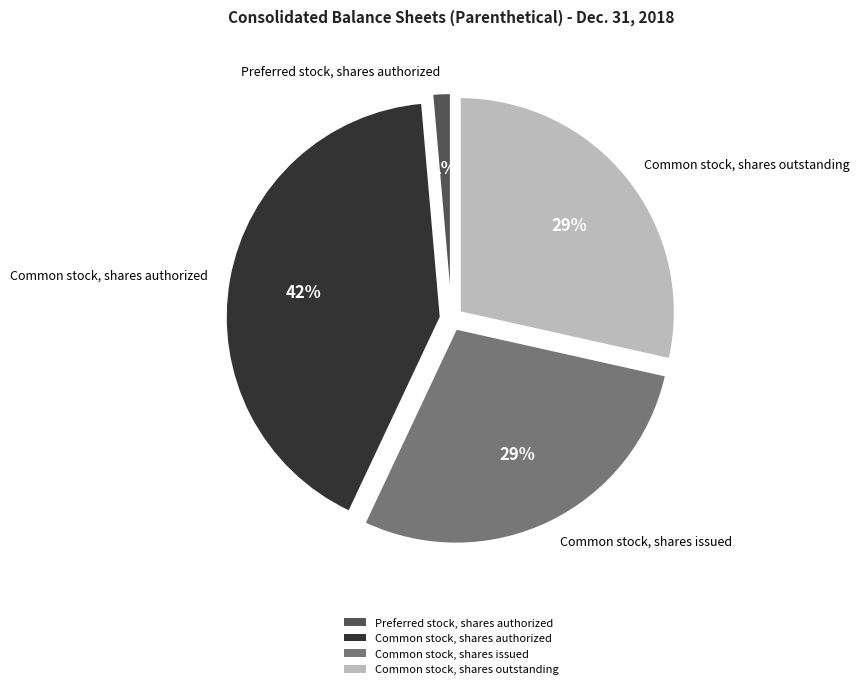

Which slice is the smallest?

Preferred stock, shares authorized